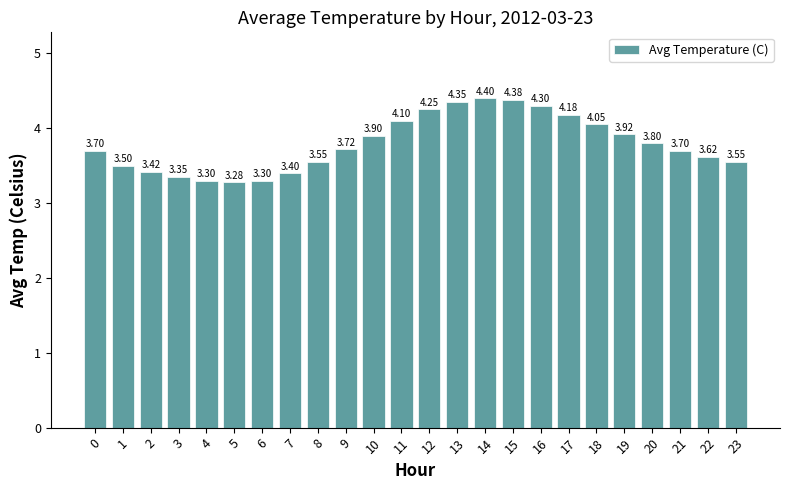

How many distinct data groups are displayed?

1